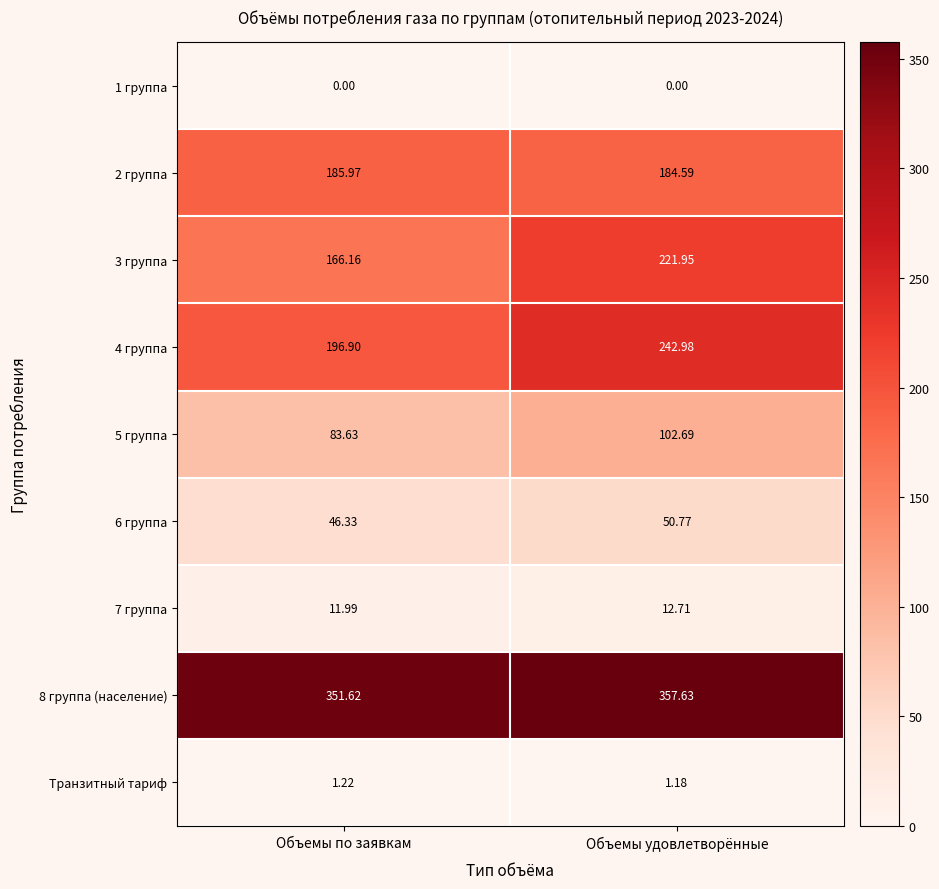

At which label does 8 группа (население) first exceed 357?

Объемы удовлетворённые